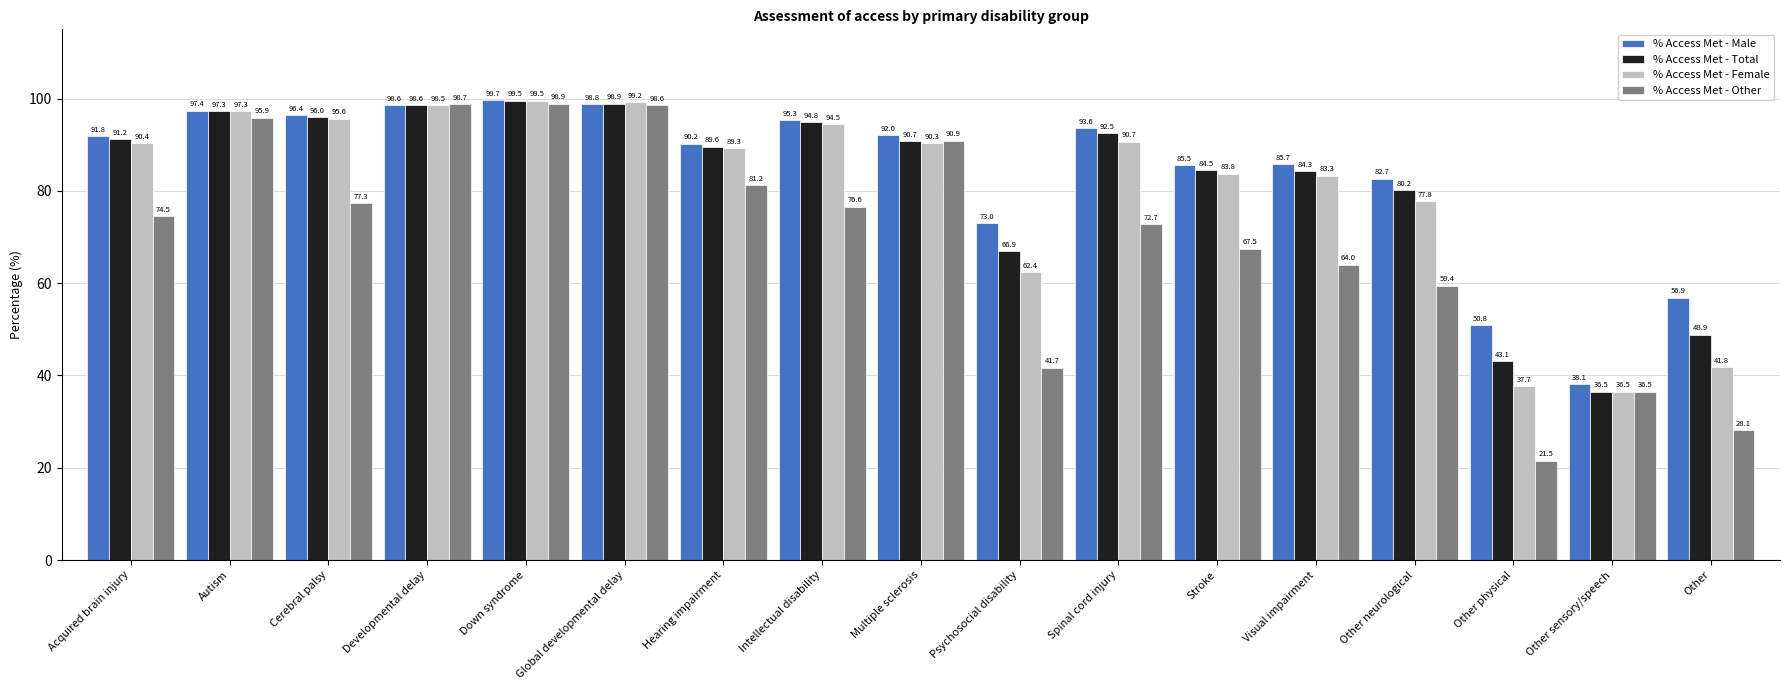

What is the lowest value of the % Access Met - Other series?

21.5